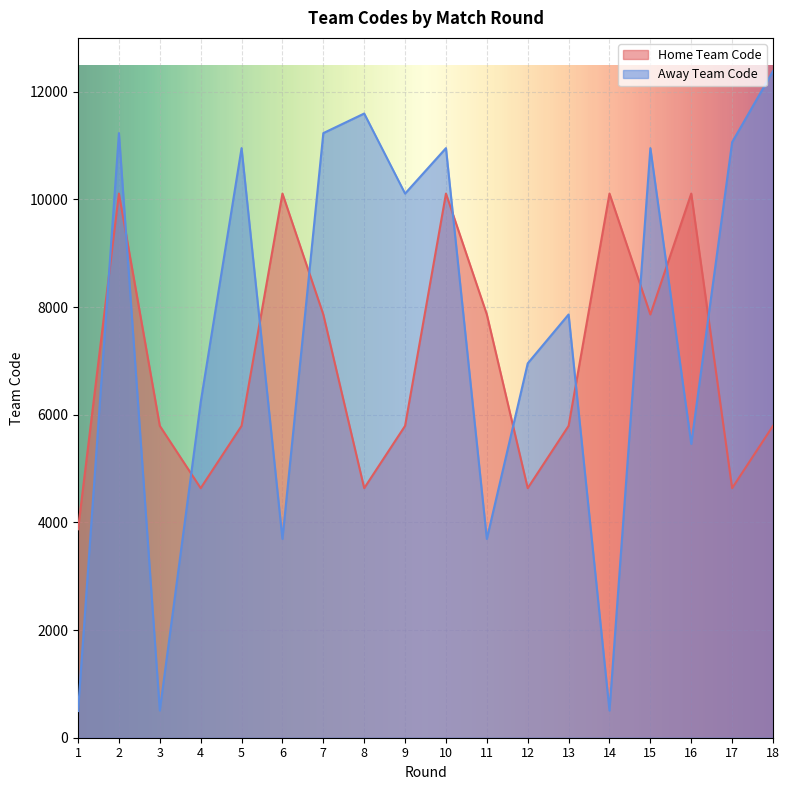

Rank the series by their maximum value, from highest to lowest.

Away Team Code, Home Team Code